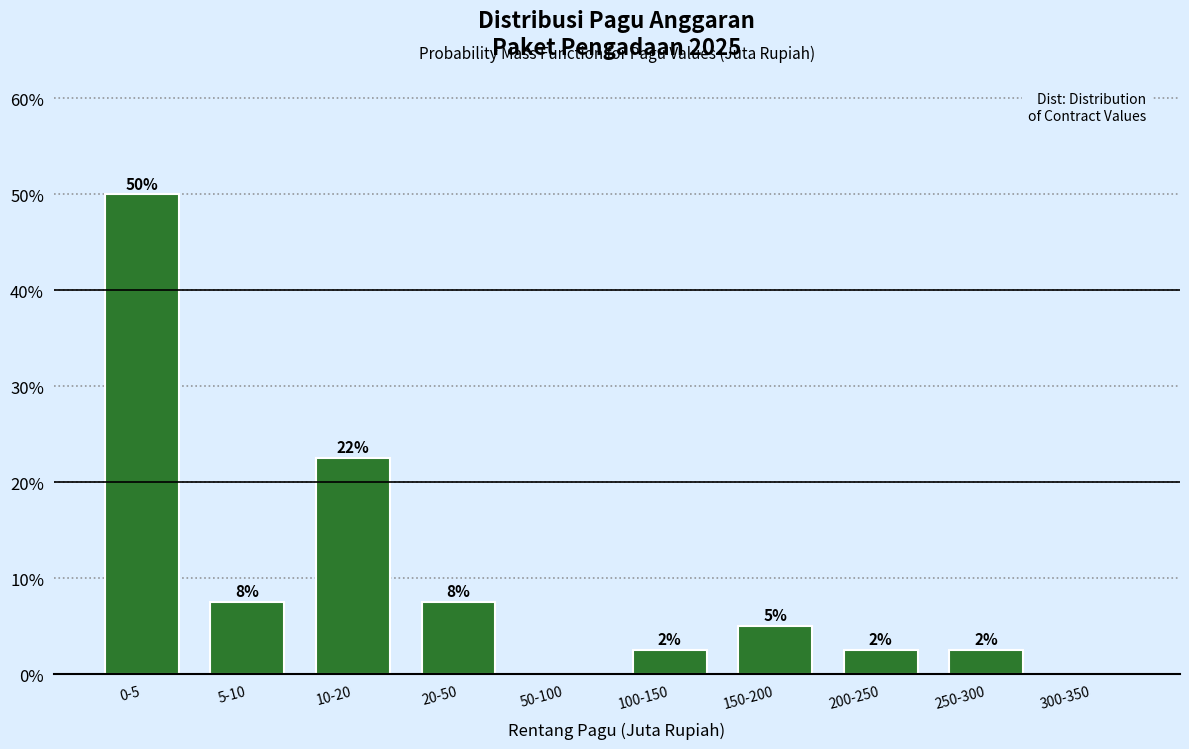

Are the bars horizontal?

No